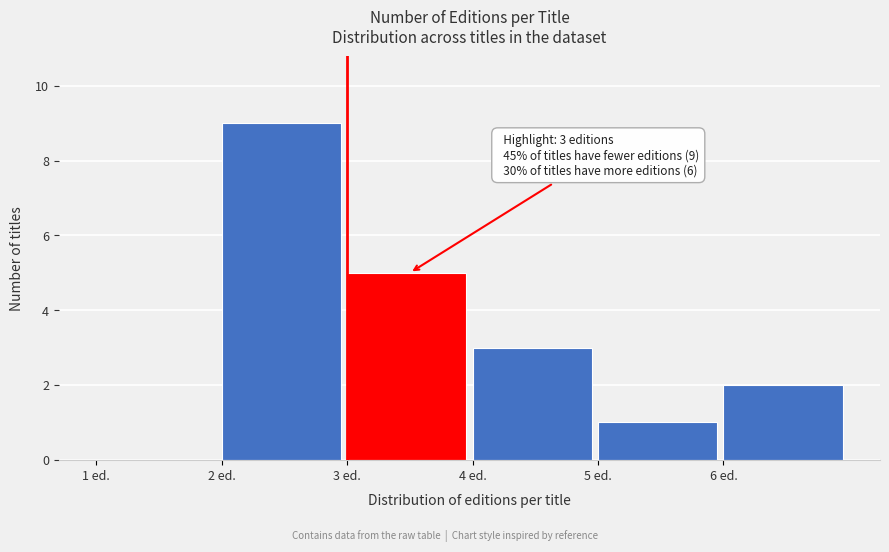

Which range on the x-axis has the tallest bar?

2 to 3